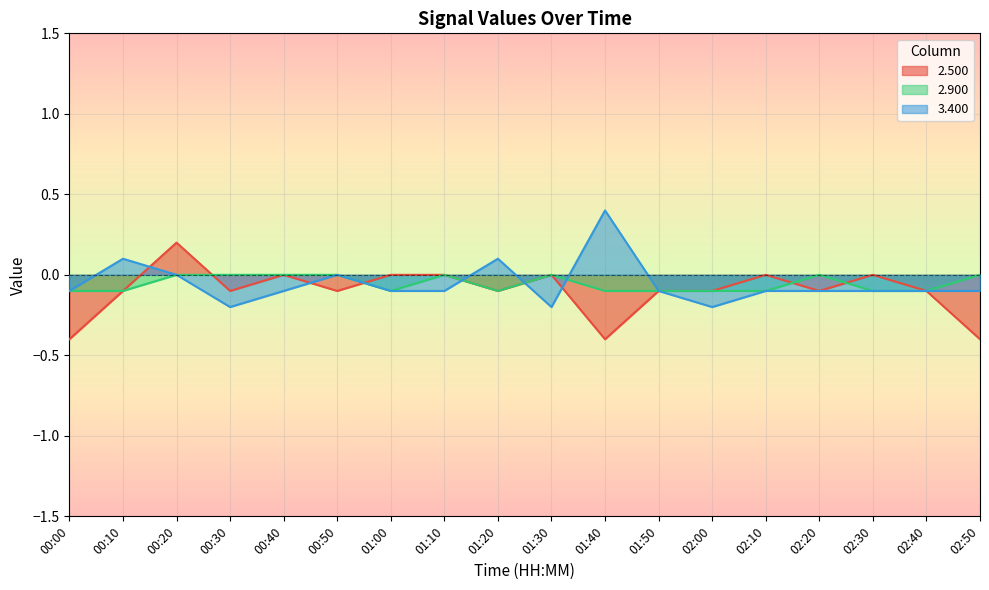

What position from the left is 02:00?

13